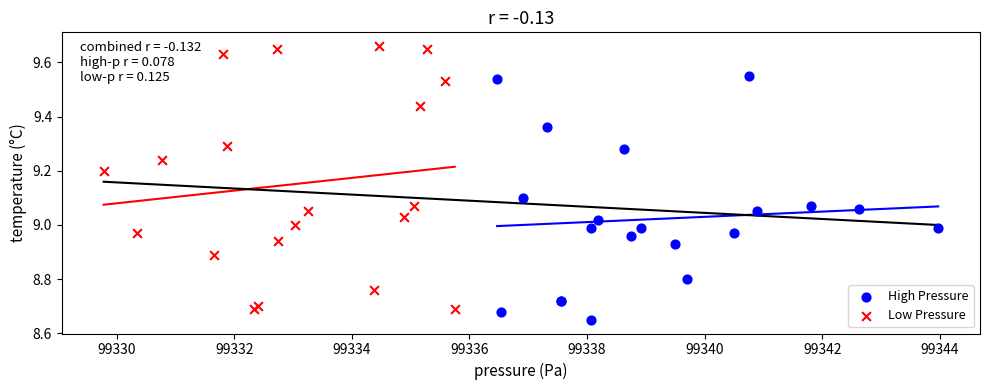

Which series has the widest spread of Y values?

Low Pressure